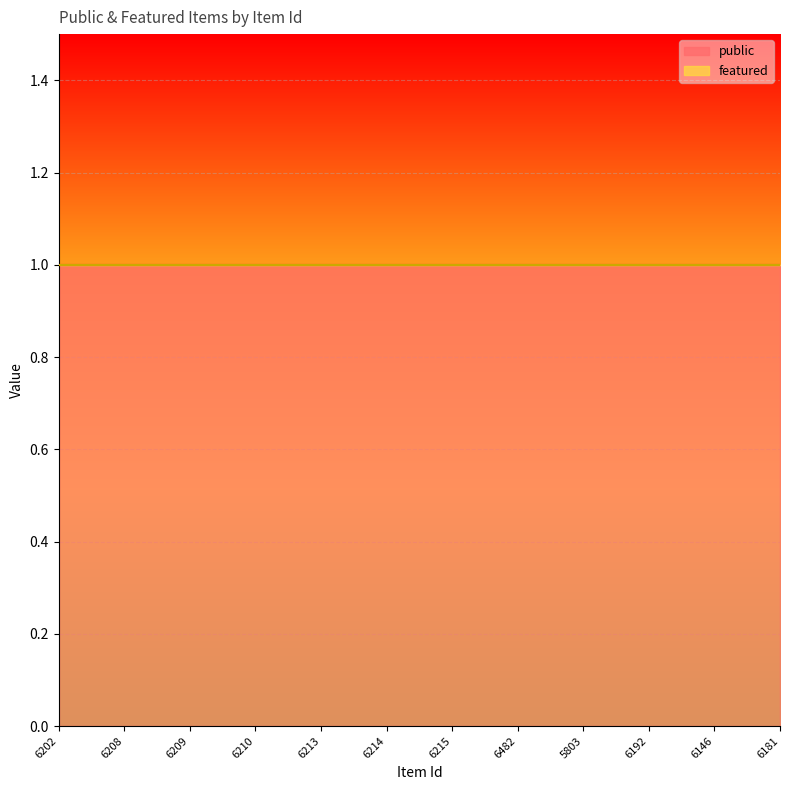

Rank the series by their average value, from lowest to highest.

featured, public